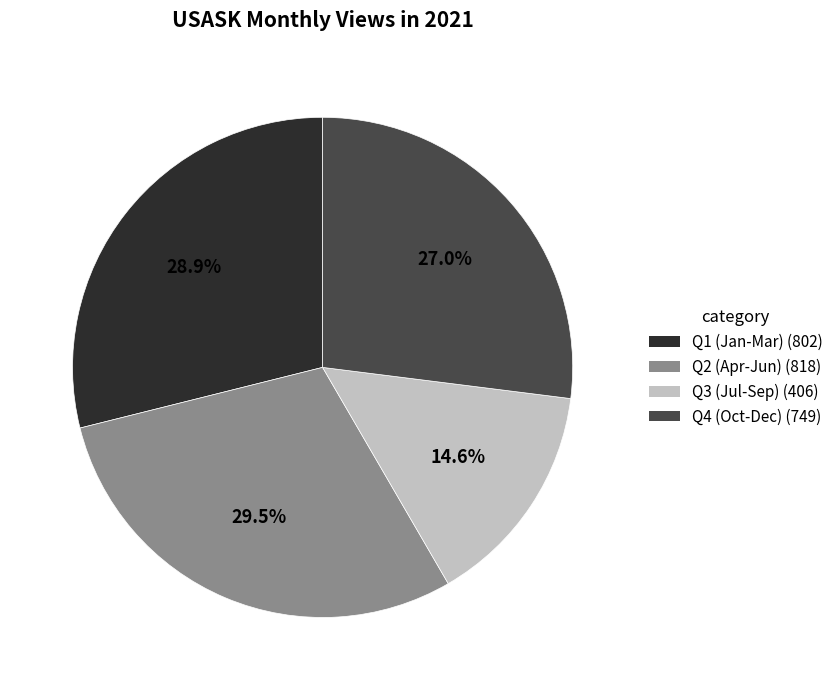

Is there a majority slice in this chart?

No